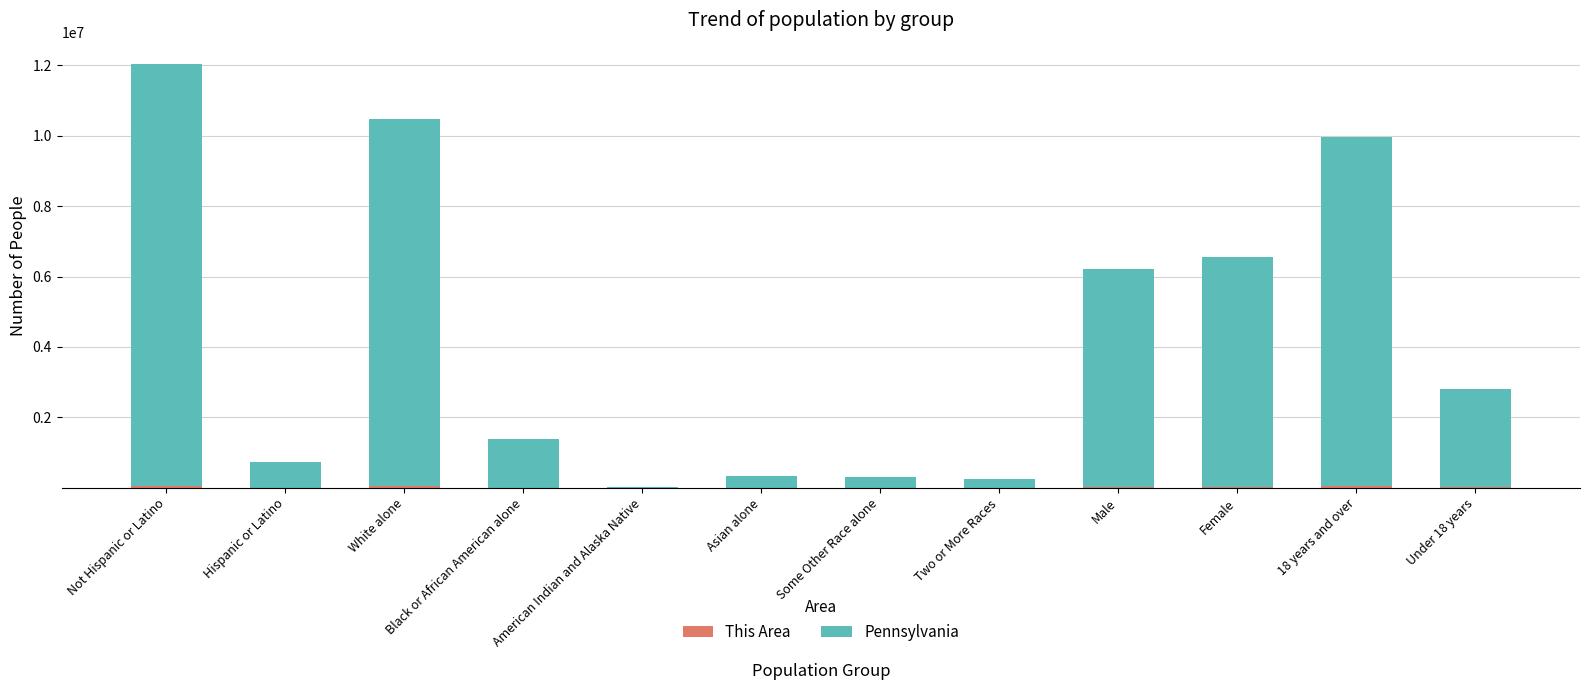

At which category is the sum across all series the highest?

Not Hispanic or Latino